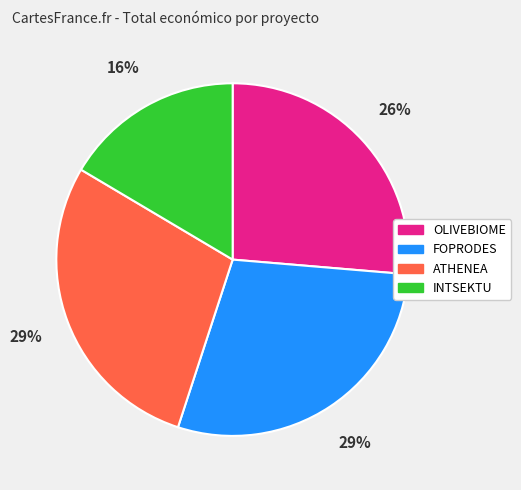

Combined, do ATHENEA and INTSEKTU account for over 50%?

No